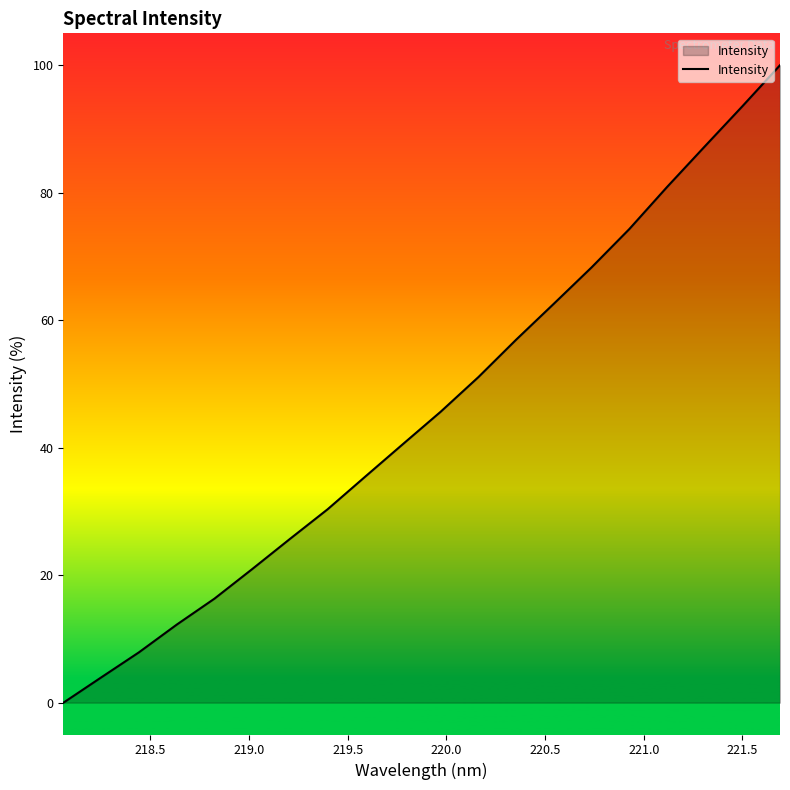

What is the maximum value shown in the chart?

100.0